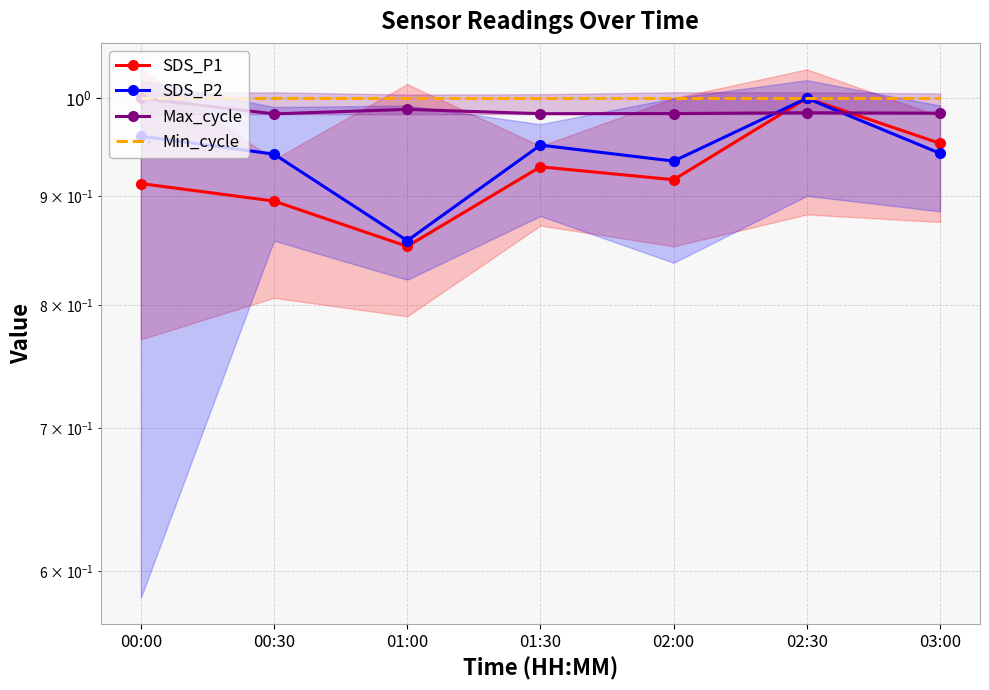

Rank the categories by Min_cycle value from lowest to highest.

00:00, 00:30, 01:00, 01:30, 02:00, 02:30, 03:00